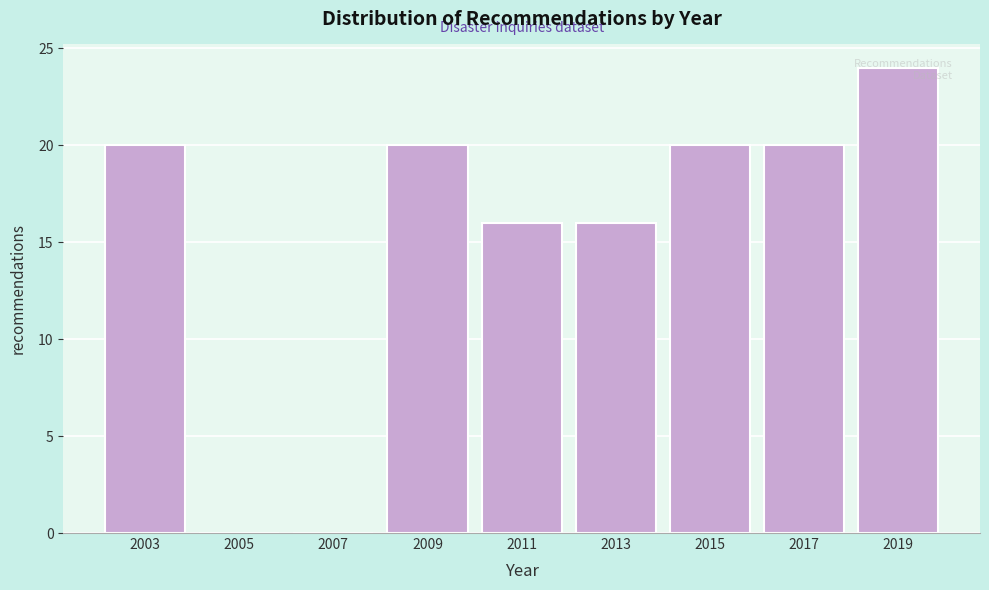

The value at 2015 is 20. True or false?

True